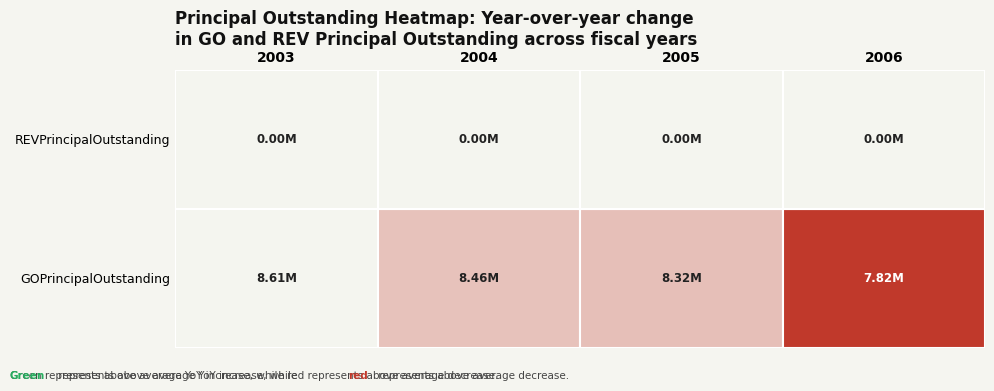

Rank the series by their average value, from highest to lowest.

GOPrincipalOutstanding, REVPrincipalOutstanding